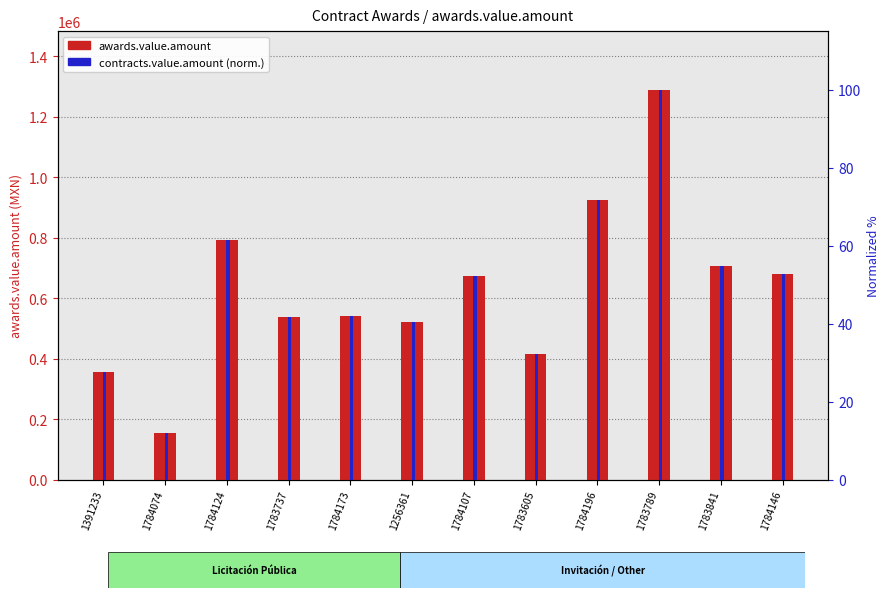

Does the chart contain stacked bars?

No